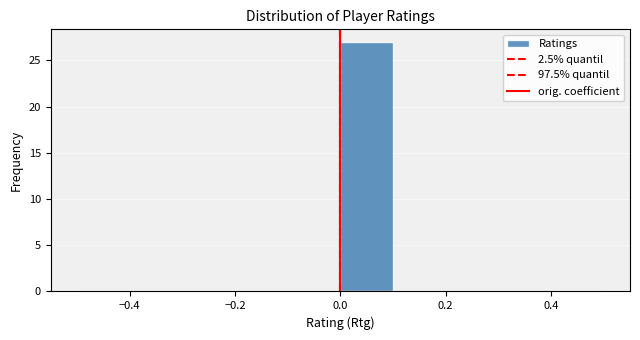

Over which range of the x-axis is the bar tallest?

0.0 to 0.1